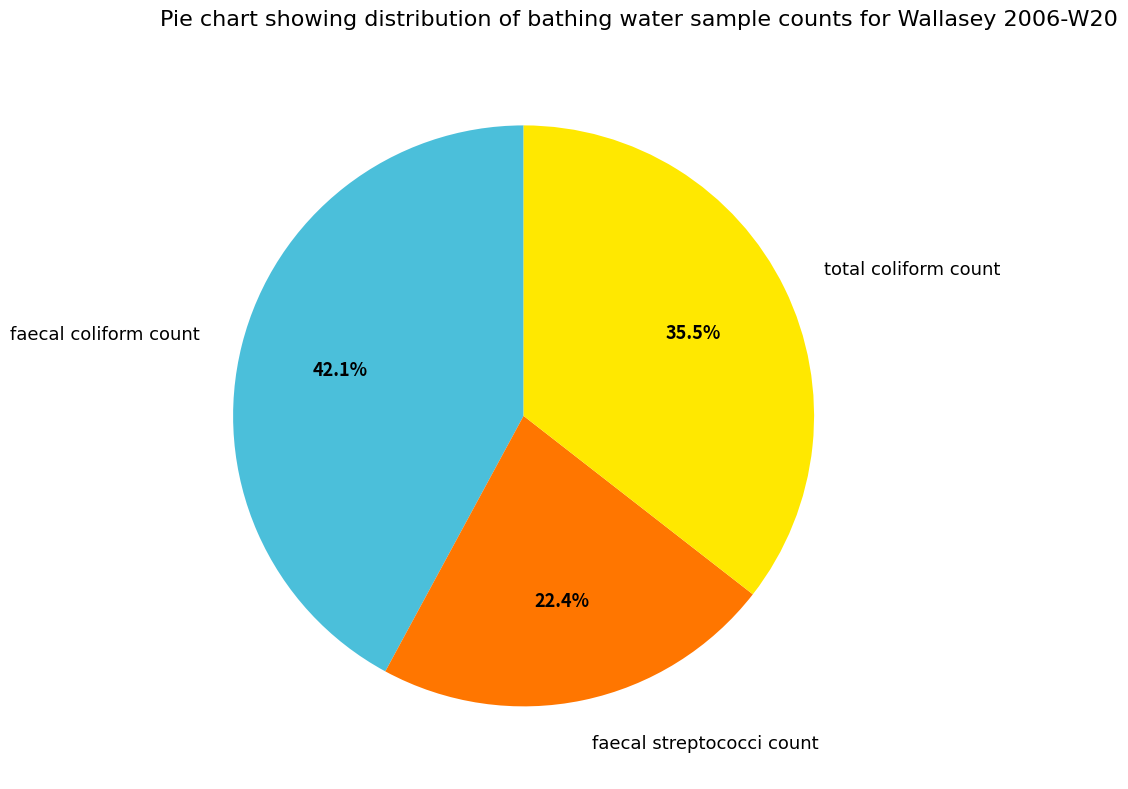

Approximately how many times larger is the value at total coliform count compared to faecal streptococci count?

1.6